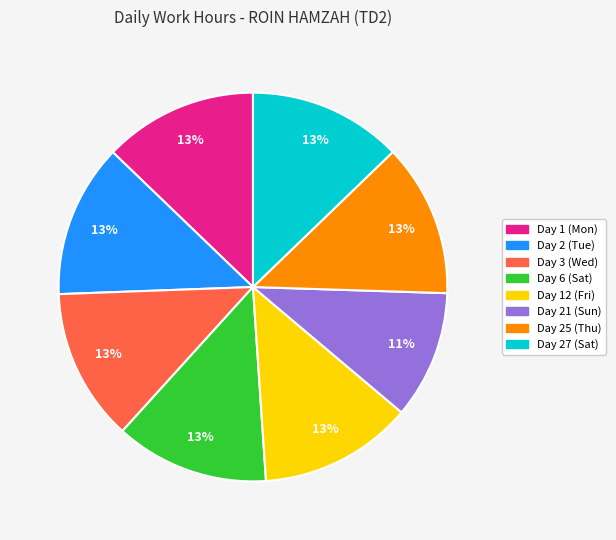

What percentage is the Day 2 (Tue) slice, to the nearest percent?

13%